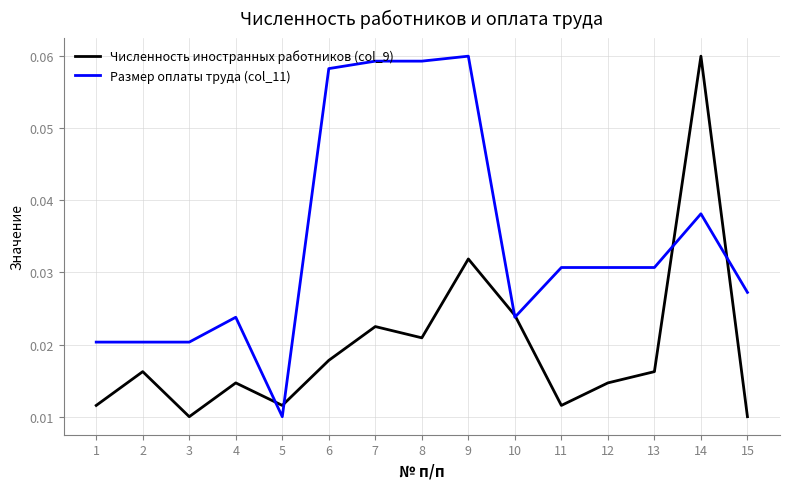

Which category has the lowest value in the Размер оплаты труда (col_11) series?

5